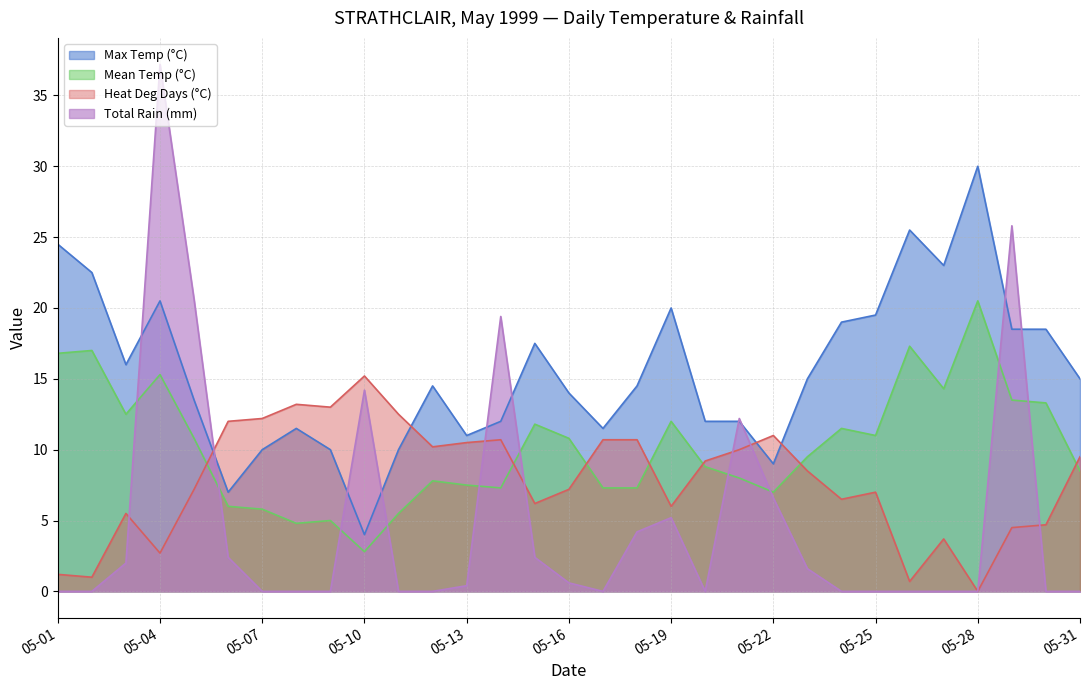

Which series ends up on top after the final intersection of Mean Temp (°C) and Total Rain (mm)?

Mean Temp (°C)